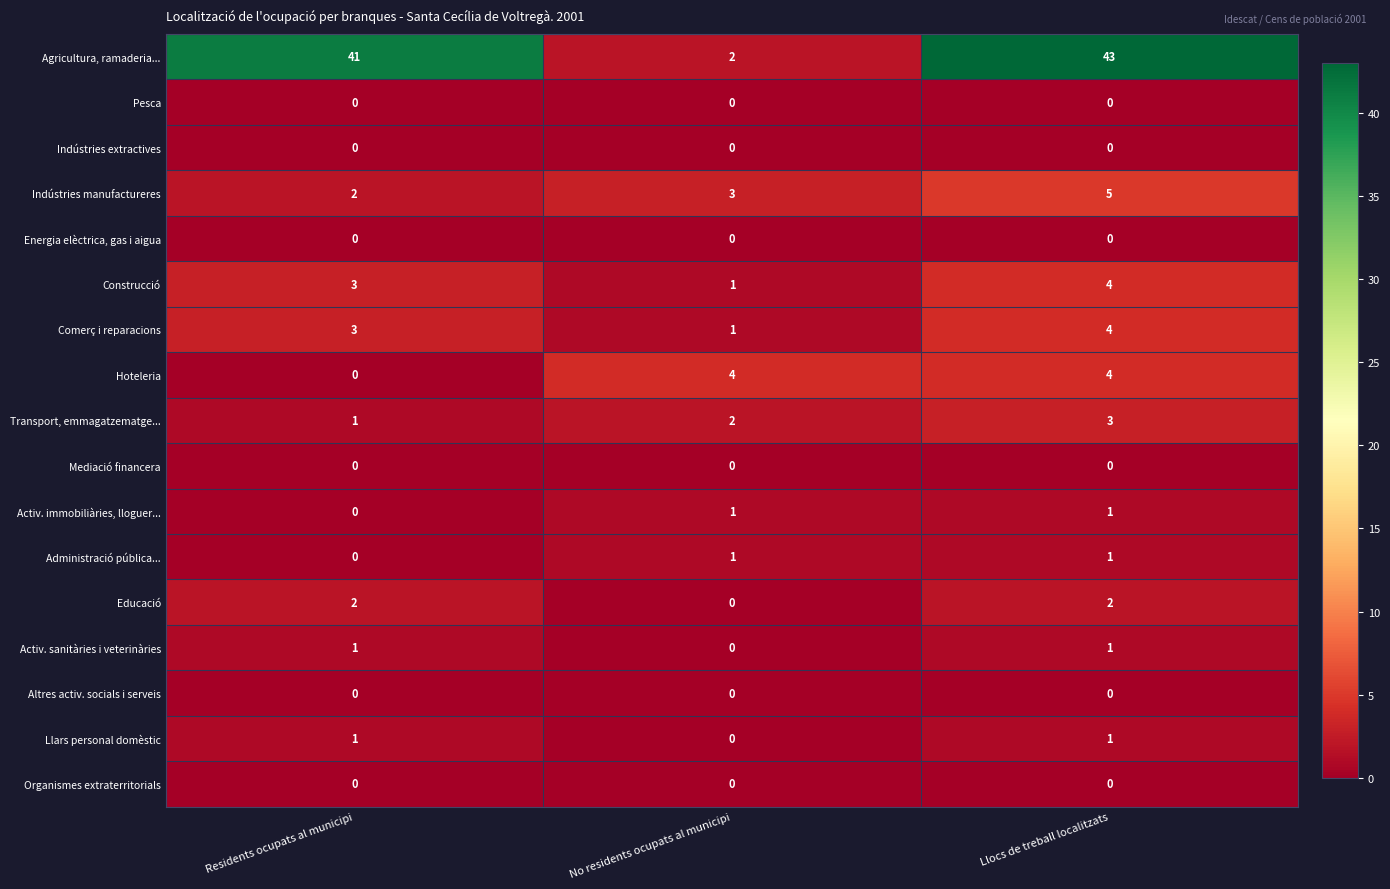

Which series changed the most between No residents ocupats al municipi and Llocs de treball localitzats?

Agricultura, ramaderia...